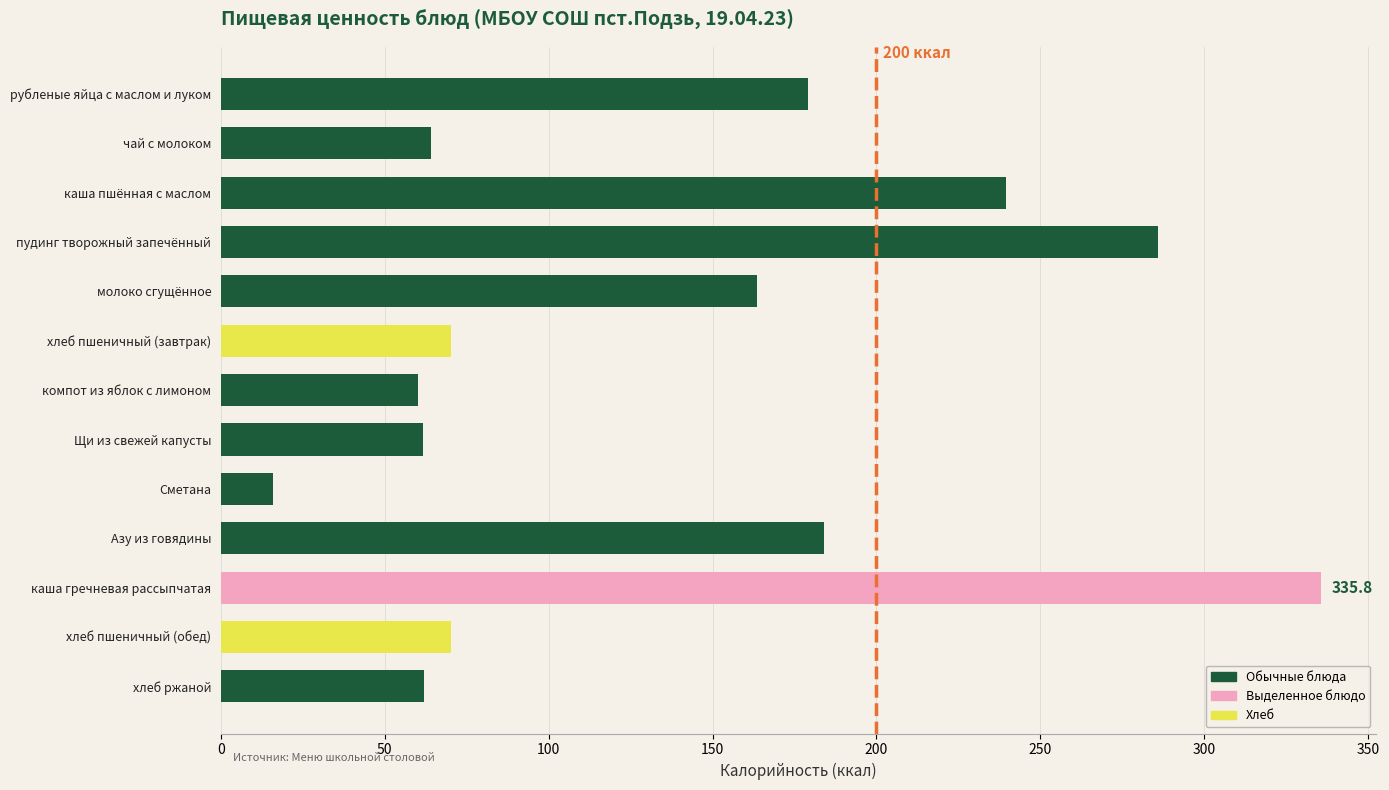

Which has a higher value, Щи из свежей капусты or молоко сгущённое?

молоко сгущённое